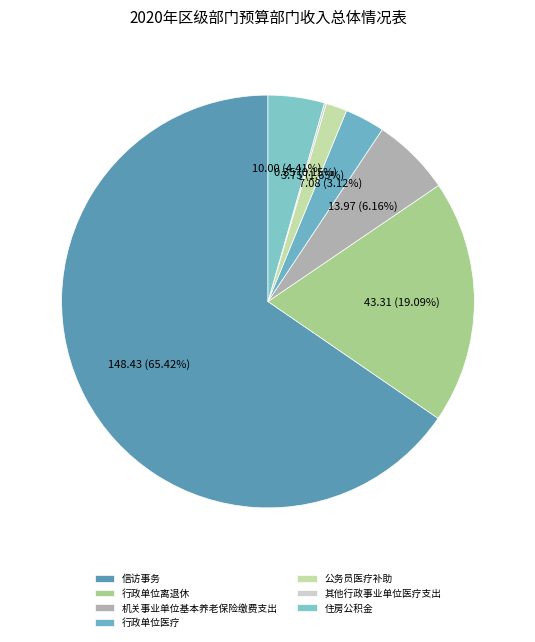

To the nearest percent, what is the difference between the largest and smallest slice percentages?

65%